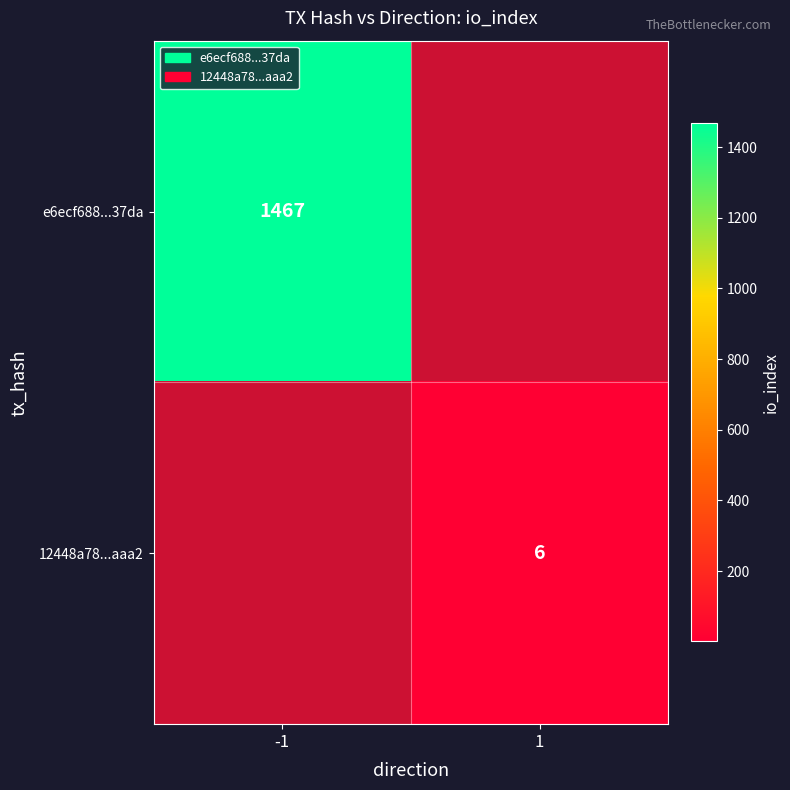

At how many categories does at least one series exceed 576?

1